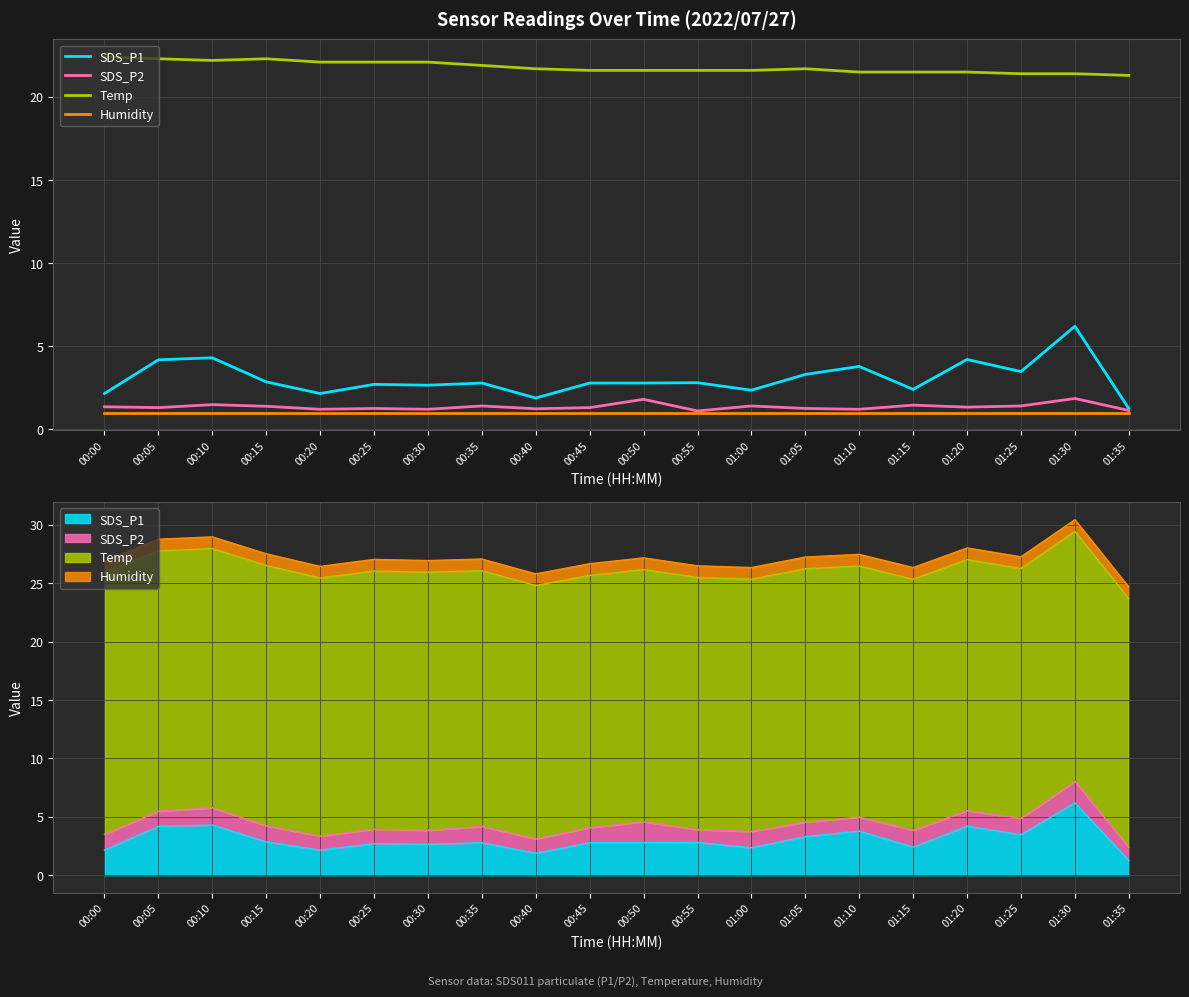

What is the label of the 7th point from the right?

01:05